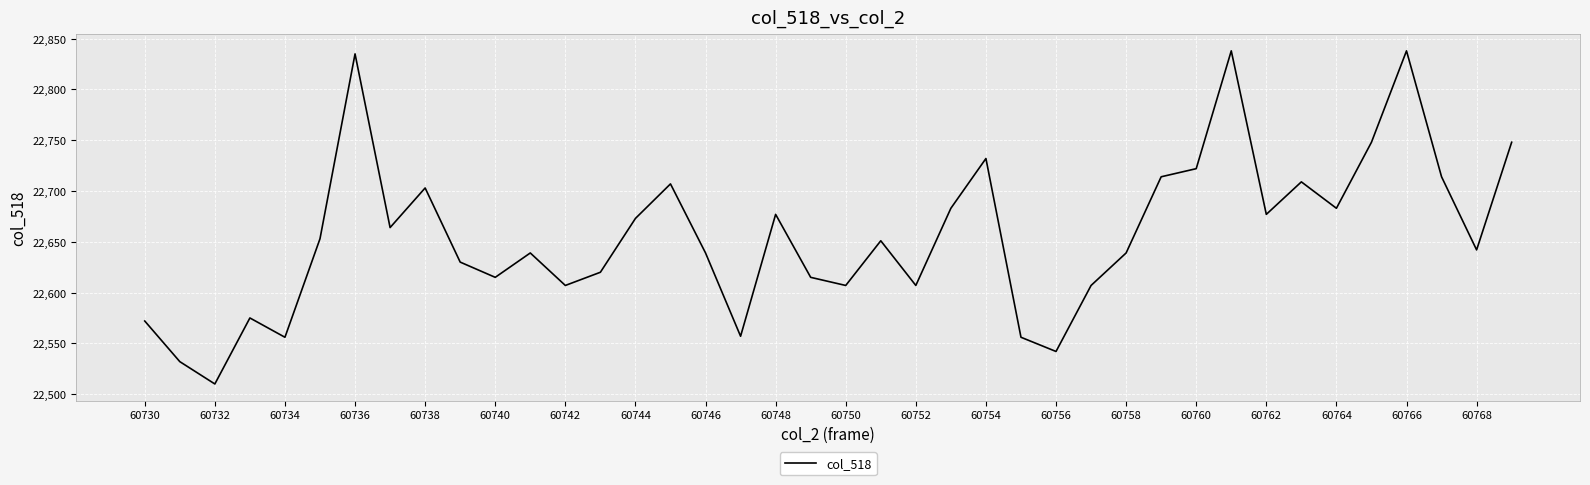

Is this an area chart (filled region under the line)?

No